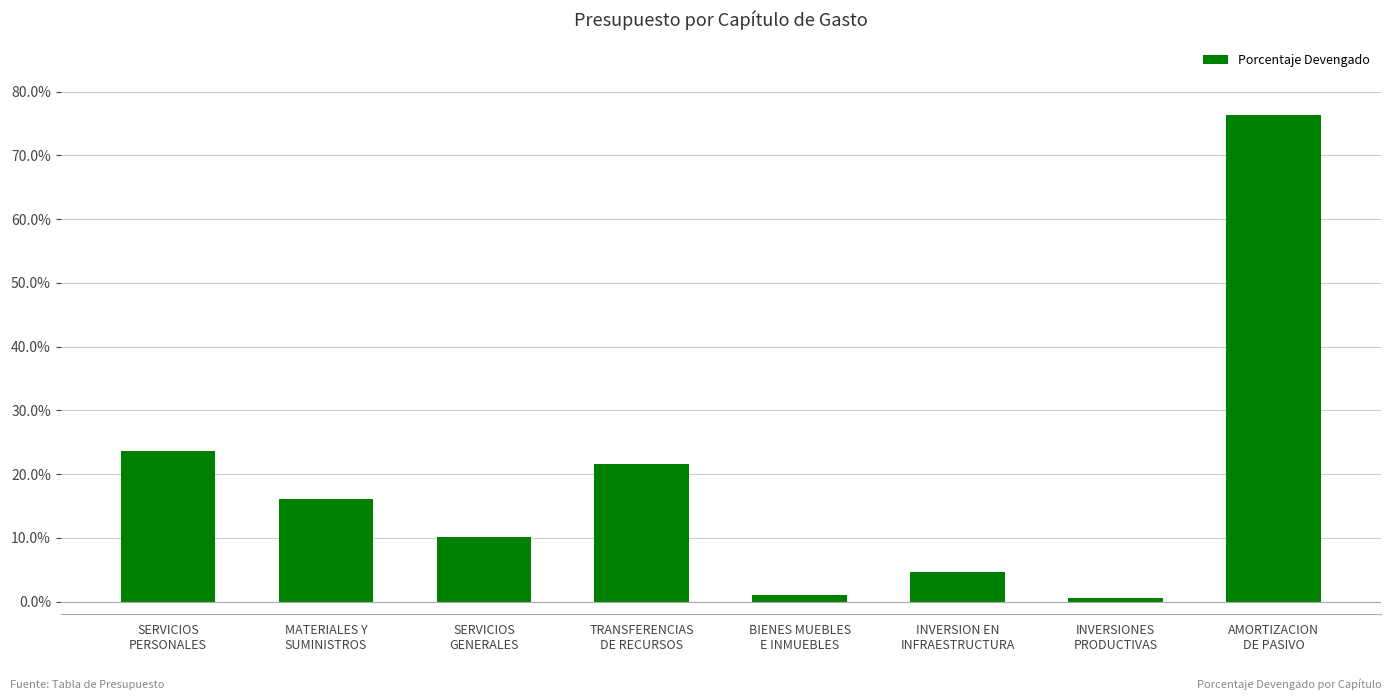

What is the label of the 1st bar from the right?

AMORTIZACION
DE PASIVO